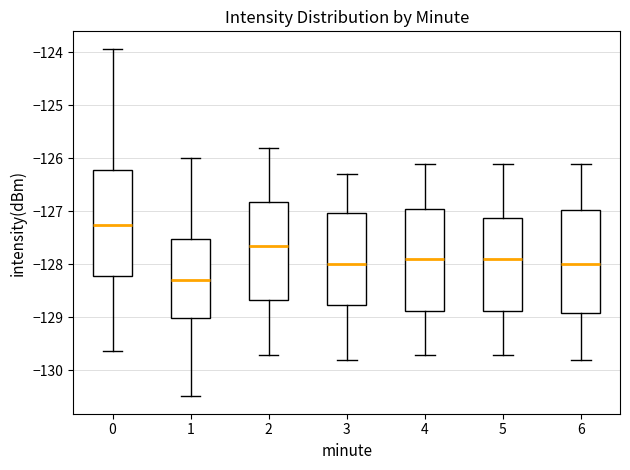

Reading left to right, transcribe this box plot: for each box, give where its median line is, the range the box spans, and where its two whiskers end, as read against the y-axis. The values are not printed on the chart, so give them approximately, as read against the axis.

0: median -127.3, box -128.2 to -126.2, whiskers -129.6 to -123.9
1: median -128.3, box -129.0 to -127.5, whiskers -130.5 to -126.0
2: median -127.6, box -128.7 to -126.8, whiskers -129.7 to -125.8
3: median -128.0, box -128.8 to -127.0, whiskers -129.8 to -126.3
4: median -127.9, box -128.9 to -126.9, whiskers -129.7 to -126.1
5: median -127.9, box -128.9 to -127.1, whiskers -129.7 to -126.1
6: median -128.0, box -128.9 to -127.0, whiskers -129.8 to -126.1